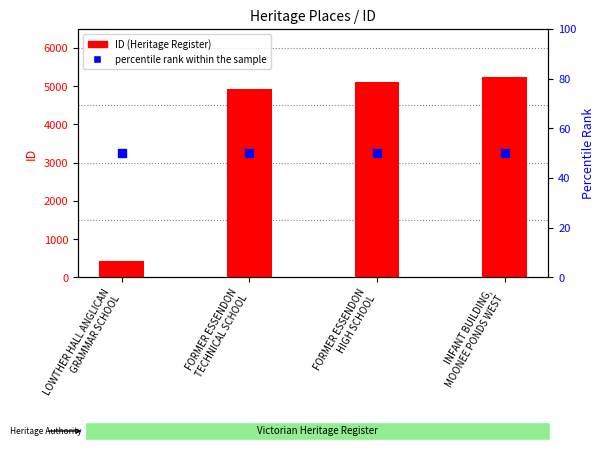

True or false: percentile rank within the sample has a value of 50 at FORMER ESSENDON
TECHNICAL SCHOOL.

True